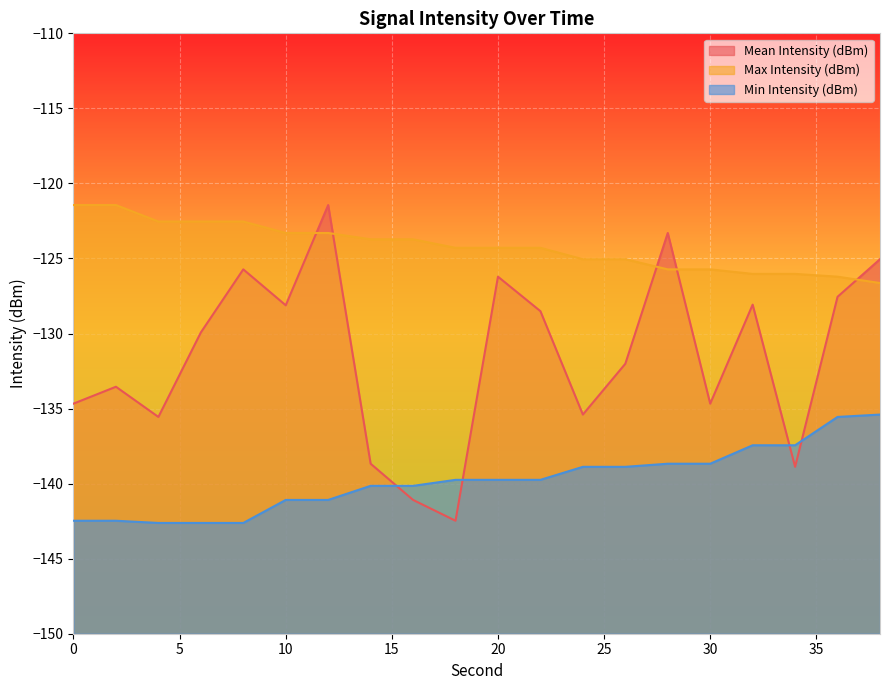

The Max Intensity (dBm) series shows -123.7 at 16. True or false?

True